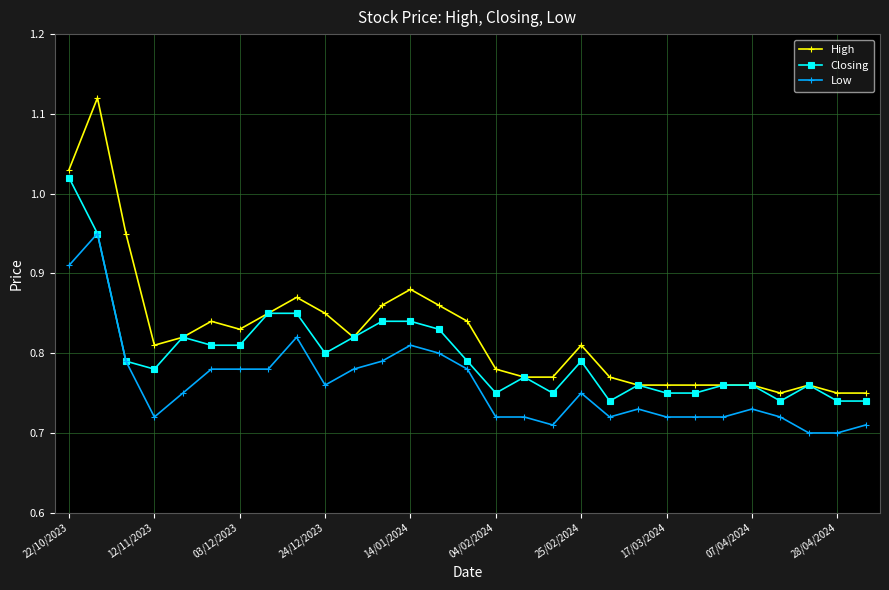

Which series has the largest range (max minus min)?

High